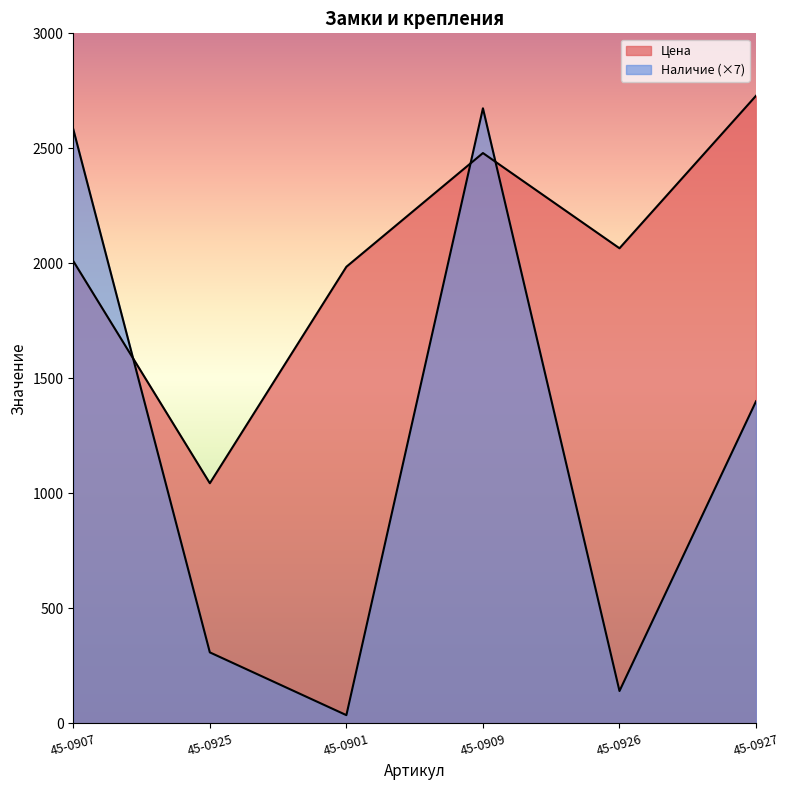

Count the number of categories in the chart.

6